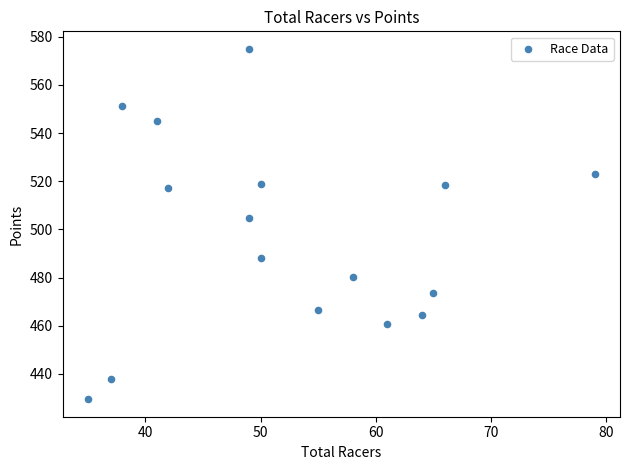

What is the range of Y values (max minus min)?

145.5